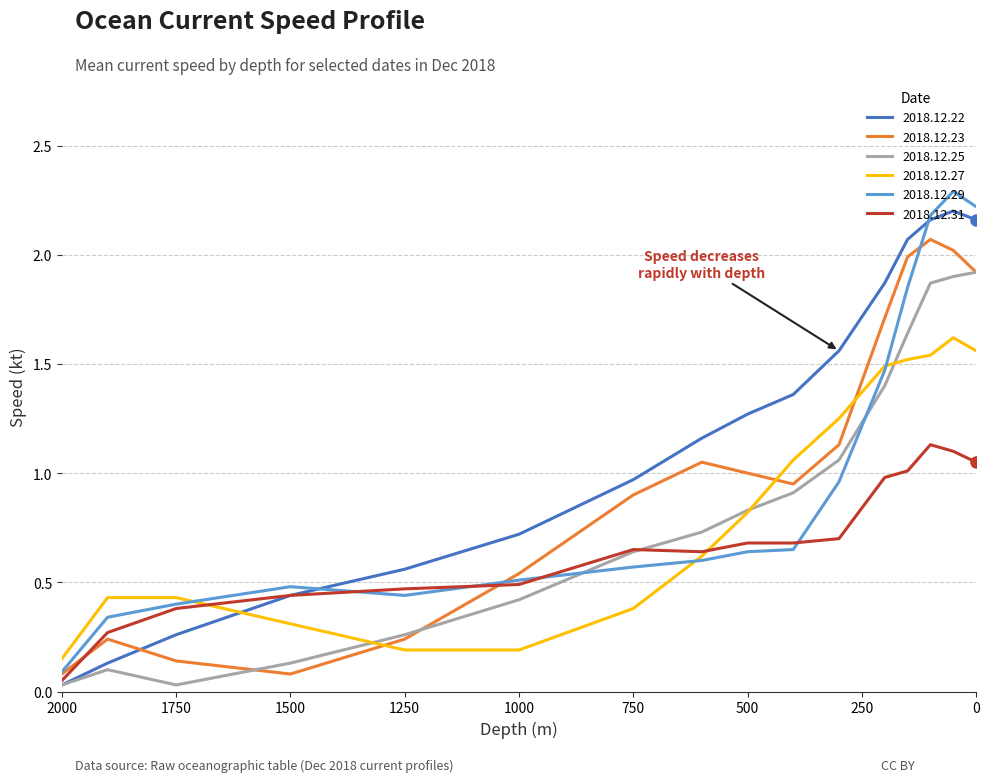

Rank the series at 1000 from lowest to highest value.

2018.12.27, 2018.12.25, 2018.12.31, 2018.12.29, 2018.12.23, 2018.12.22